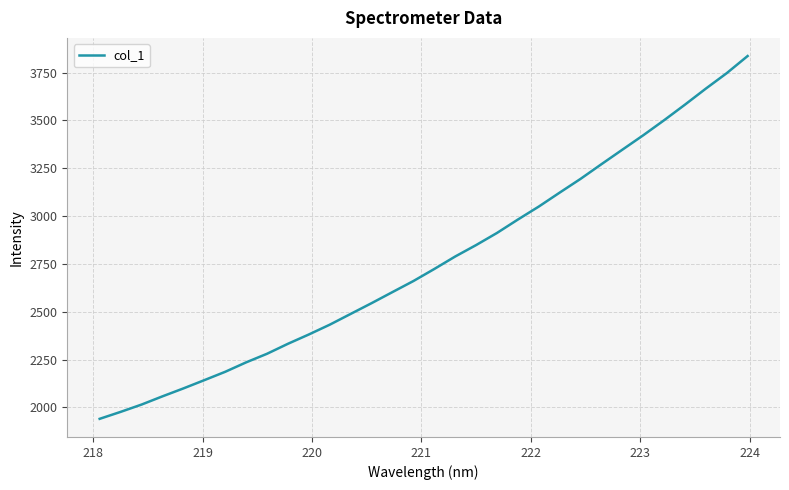

What is the difference between the maximum and minimum values?

1896.7